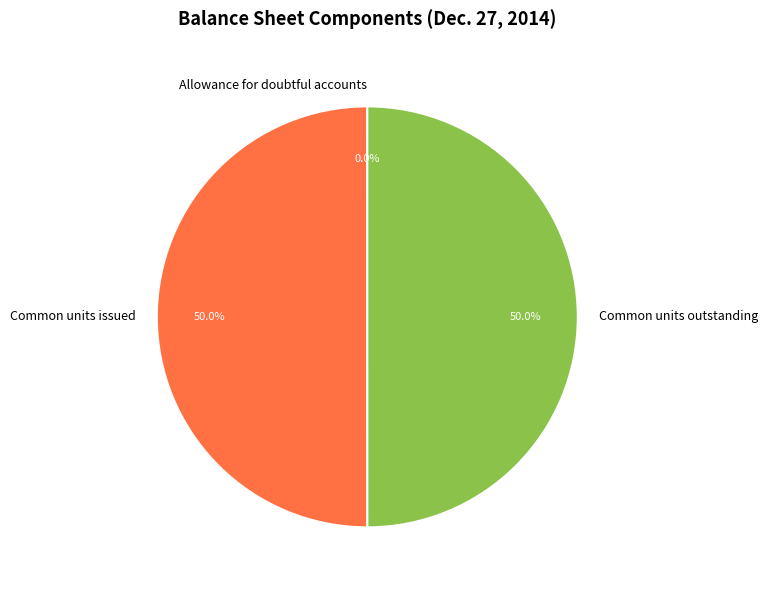

Approximately how many times larger is the value at Common units outstanding compared to Common units issued?

1.0